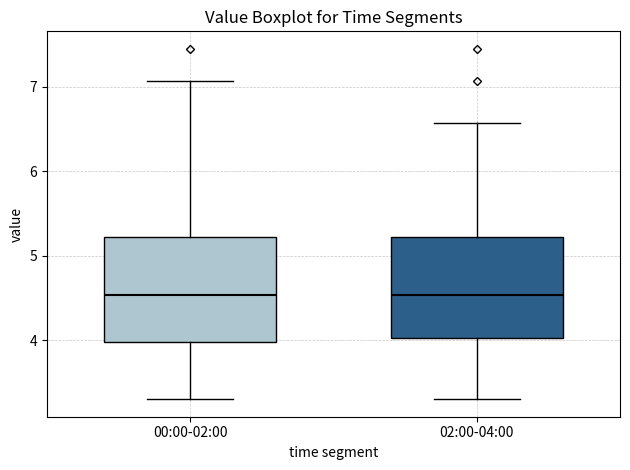

Reading left to right, read every box against the y-axis: the position of its median line, the range the box covers, and the ends of its whiskers. The values are not printed on the chart, so give them approximately, as read against the axis.

00:00-02:00: median 4.5, box 4.0 to 5.2, whiskers 3.3 to 7.1
02:00-04:00: median 4.5, box 4.0 to 5.2, whiskers 3.3 to 6.6